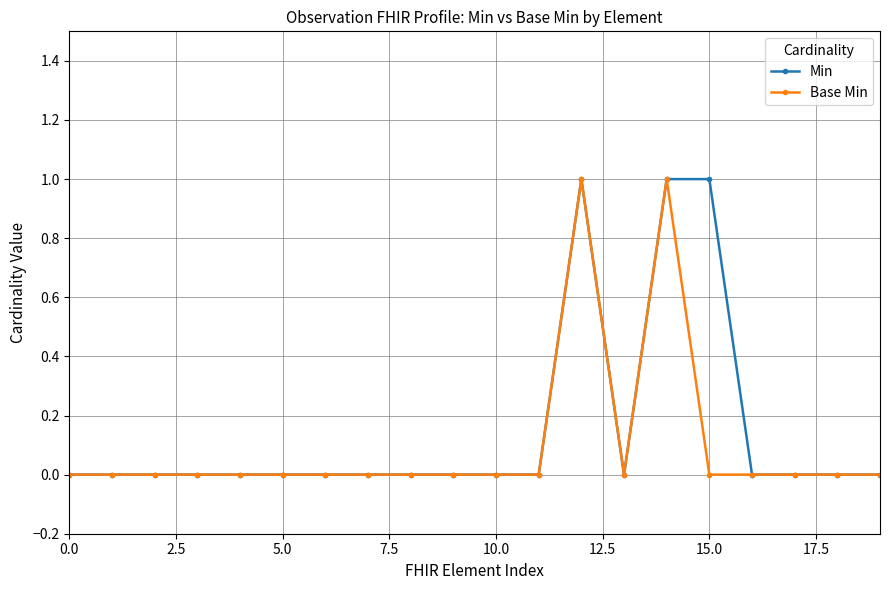

What are all the series names shown in the legend?

Min, Base Min